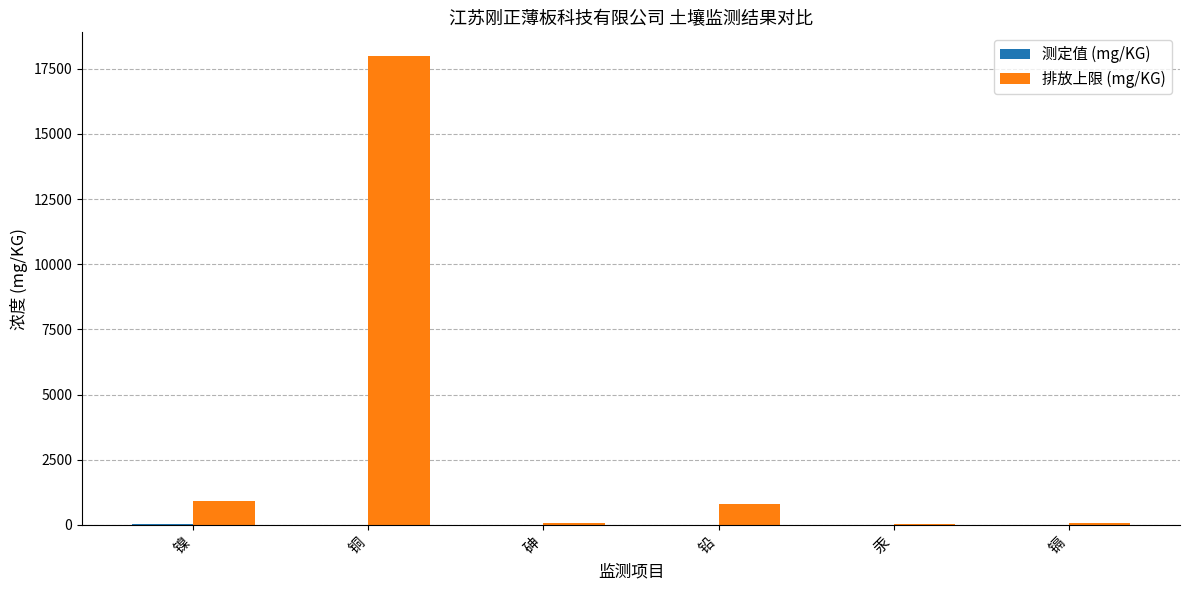

Are the bars grouped side by side (vs. stacked)?

Yes